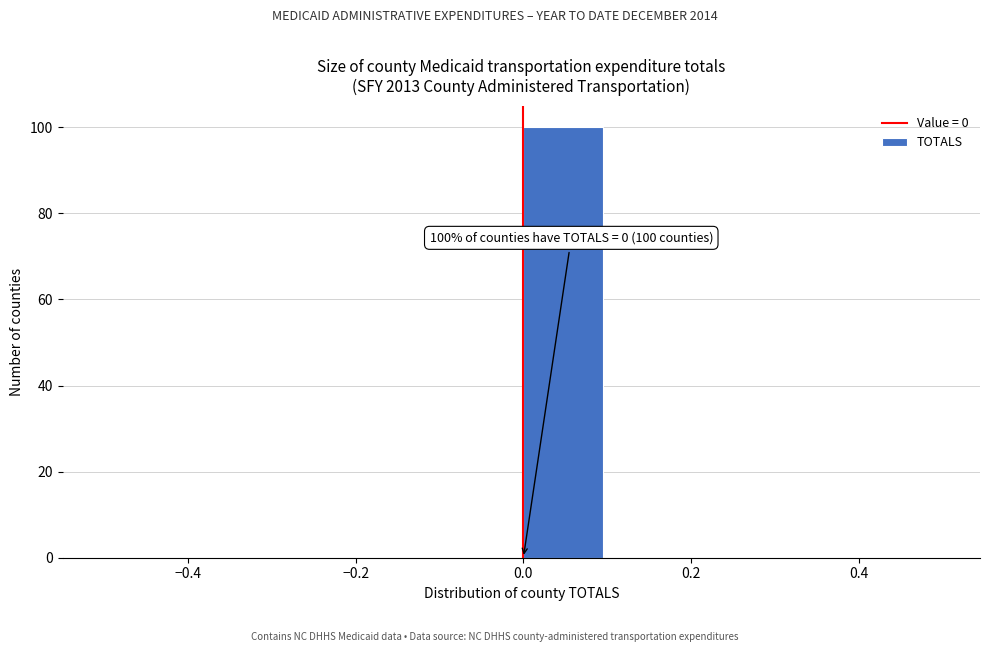

Over which range of the x-axis is the bar tallest?

0.0 to 0.1